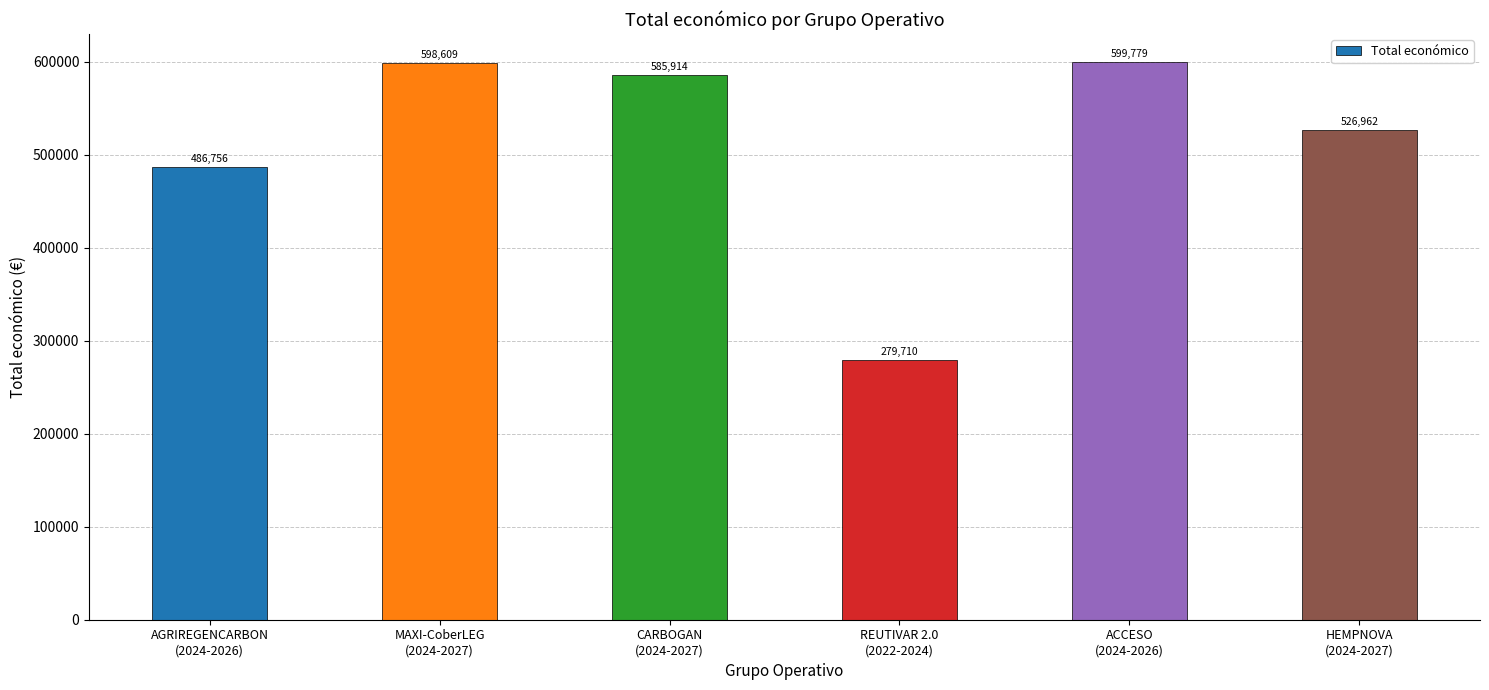

Are the bars horizontal?

No